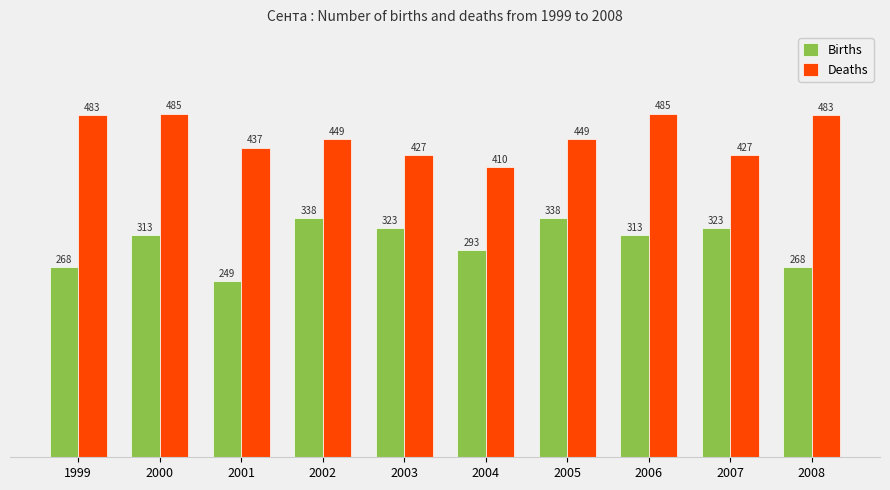

At which label does Deaths first exceed 449?

1999